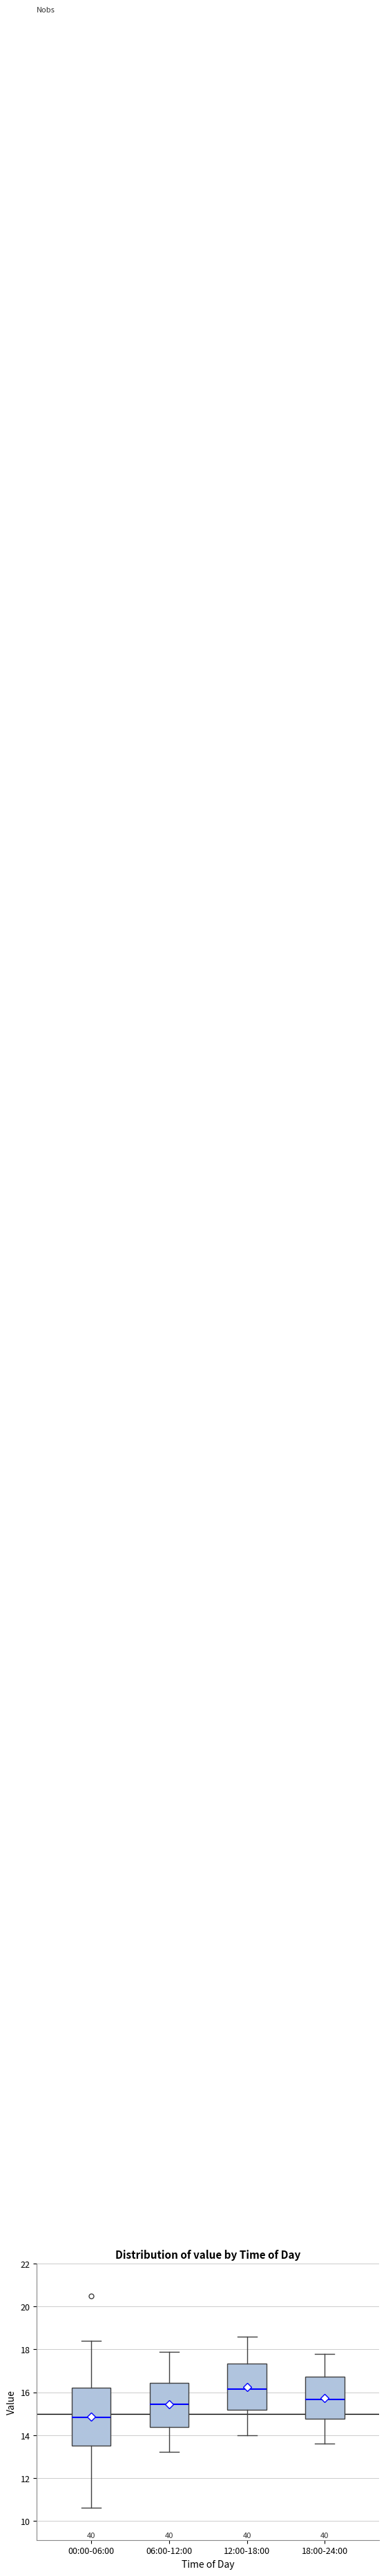

Which box has the lowest median line?

00:00-06:00